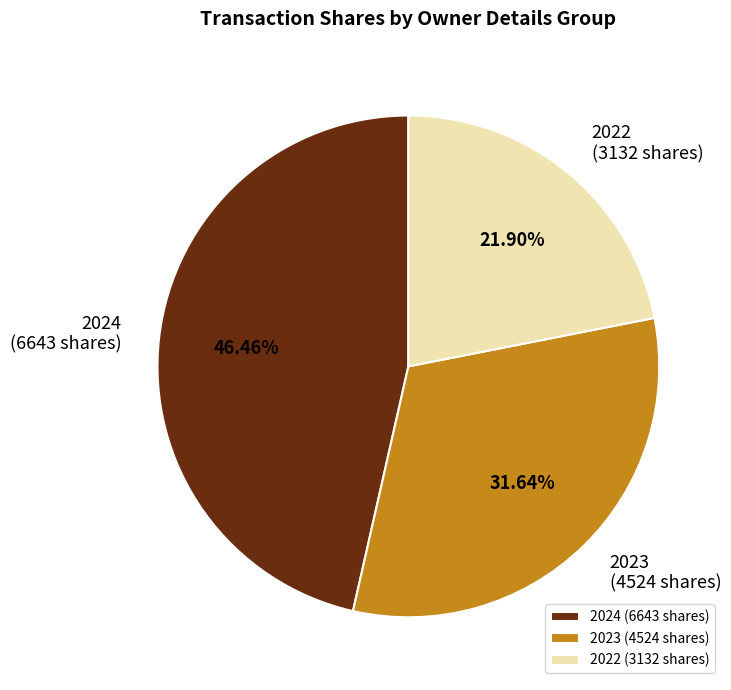

Which has a higher value, 2022 (3132 shares) or 2024 (6643 shares)?

2024 (6643 shares)